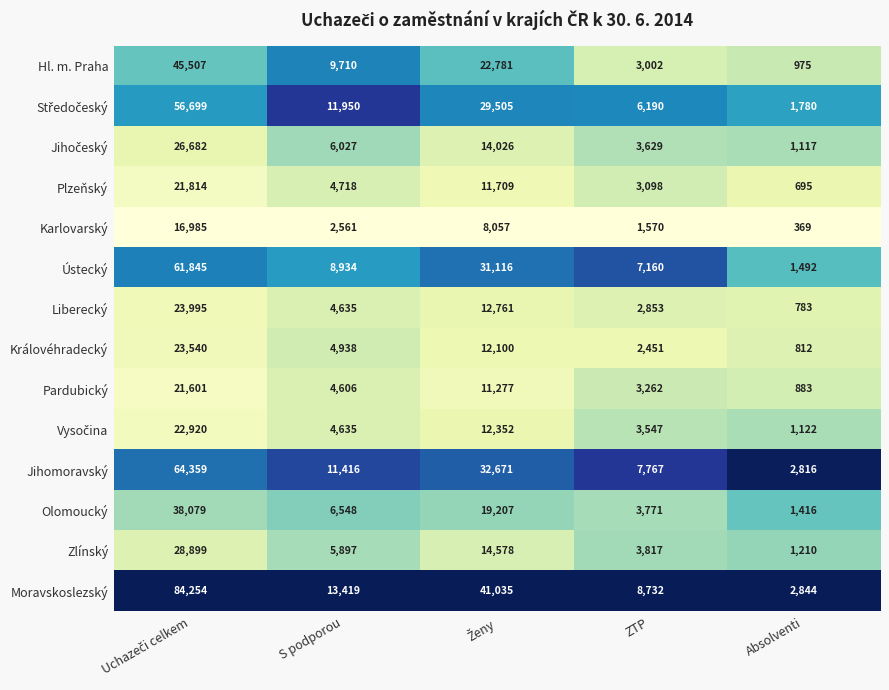

At which category does the chart reach its minimum across all series?

Absolventi